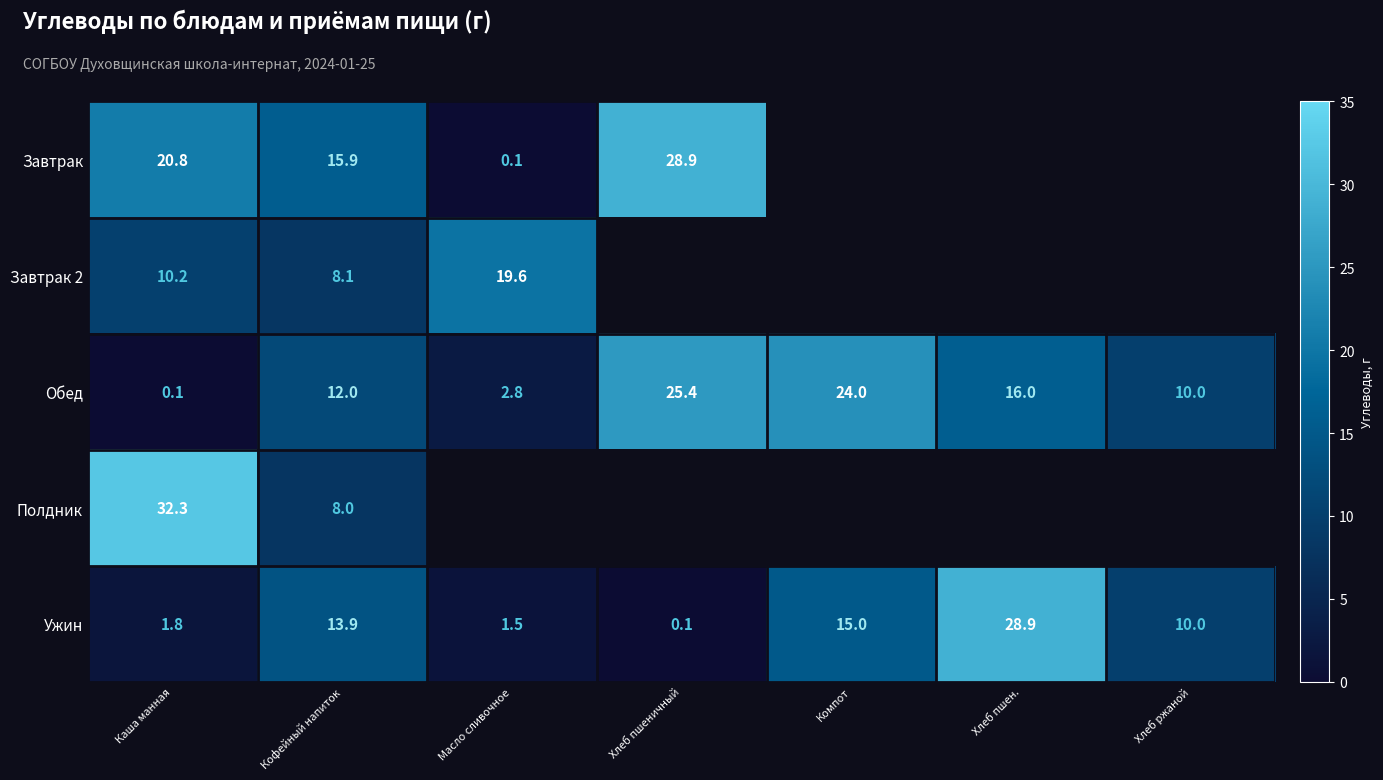

Between Кофейный напиток and Хлеб пшеничный, which is larger?

Хлеб пшеничный